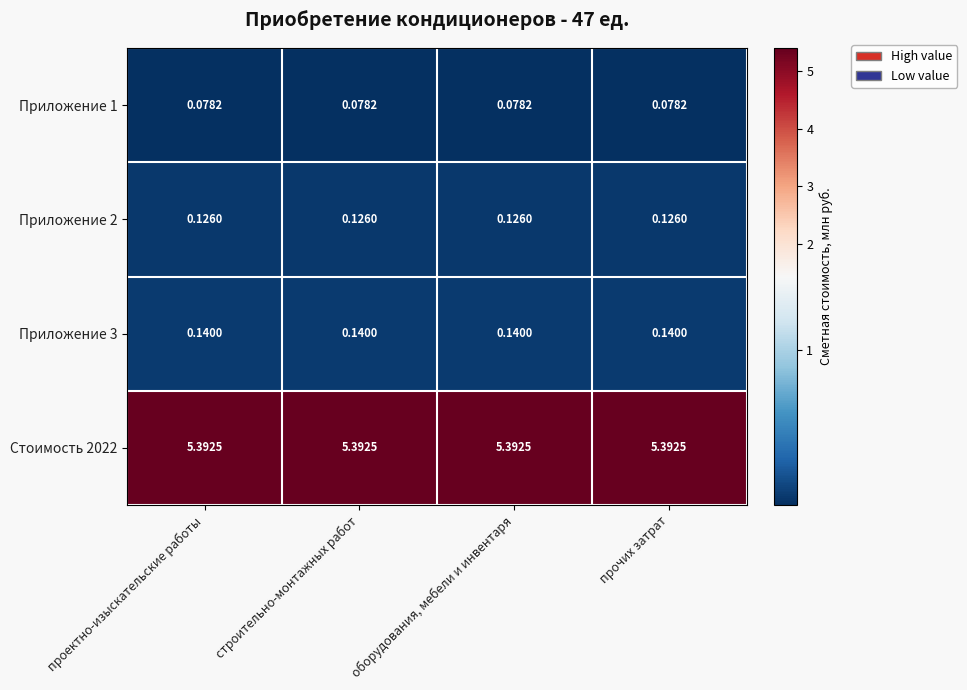

At how many categories does at least one series exceed 3?

4